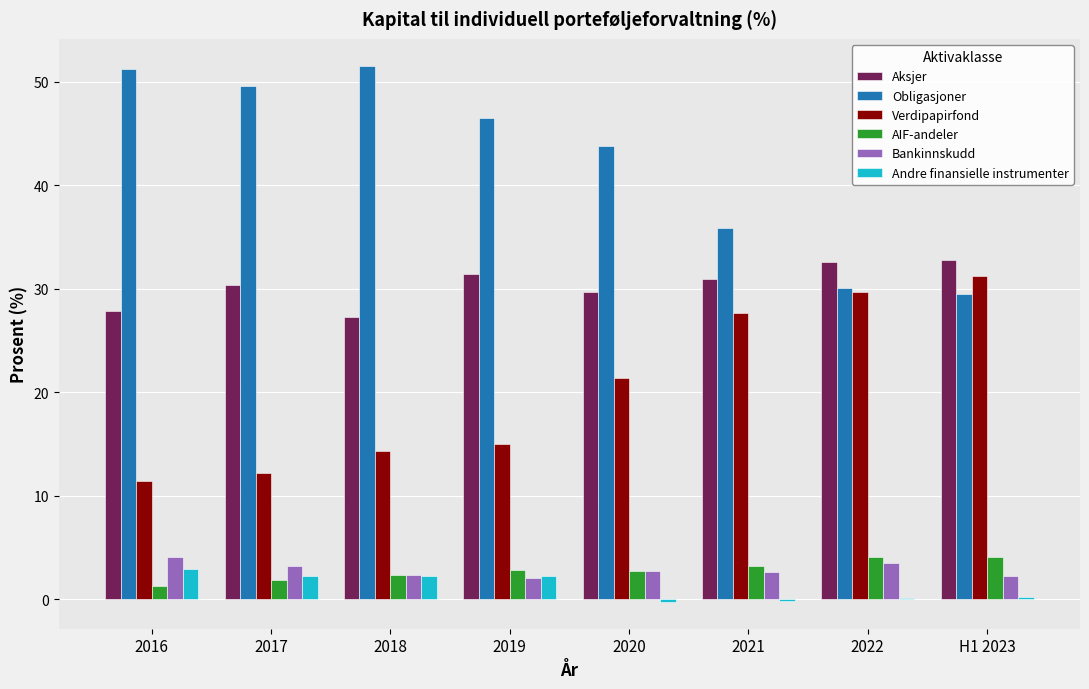

How many series are shown in this chart?

6